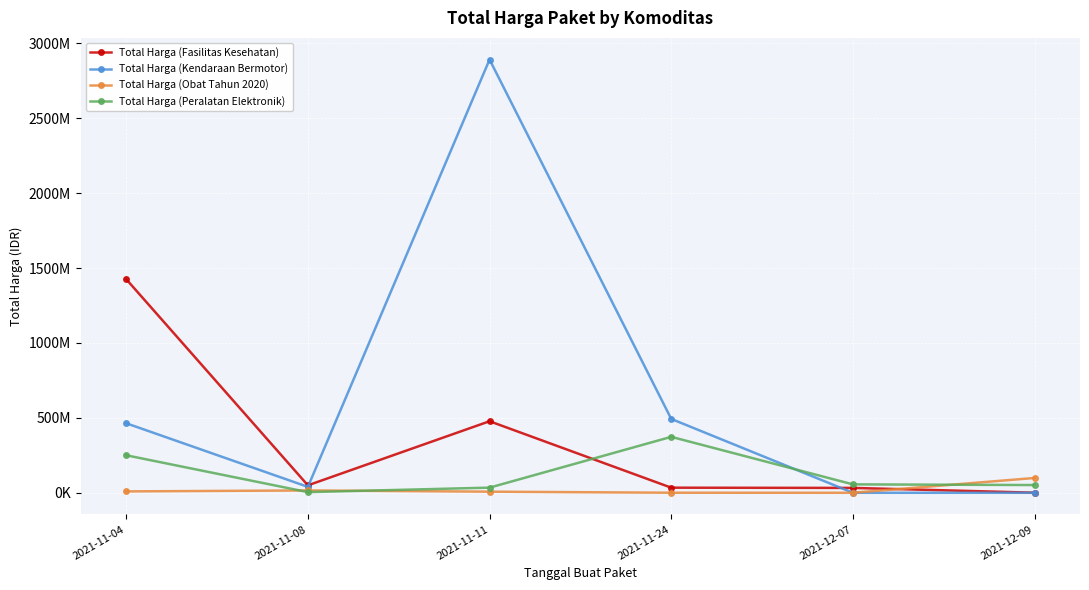

In Total Harga (Fasilitas Kesehatan), how many points are higher than both neighbors (excluding endpoints)?

1